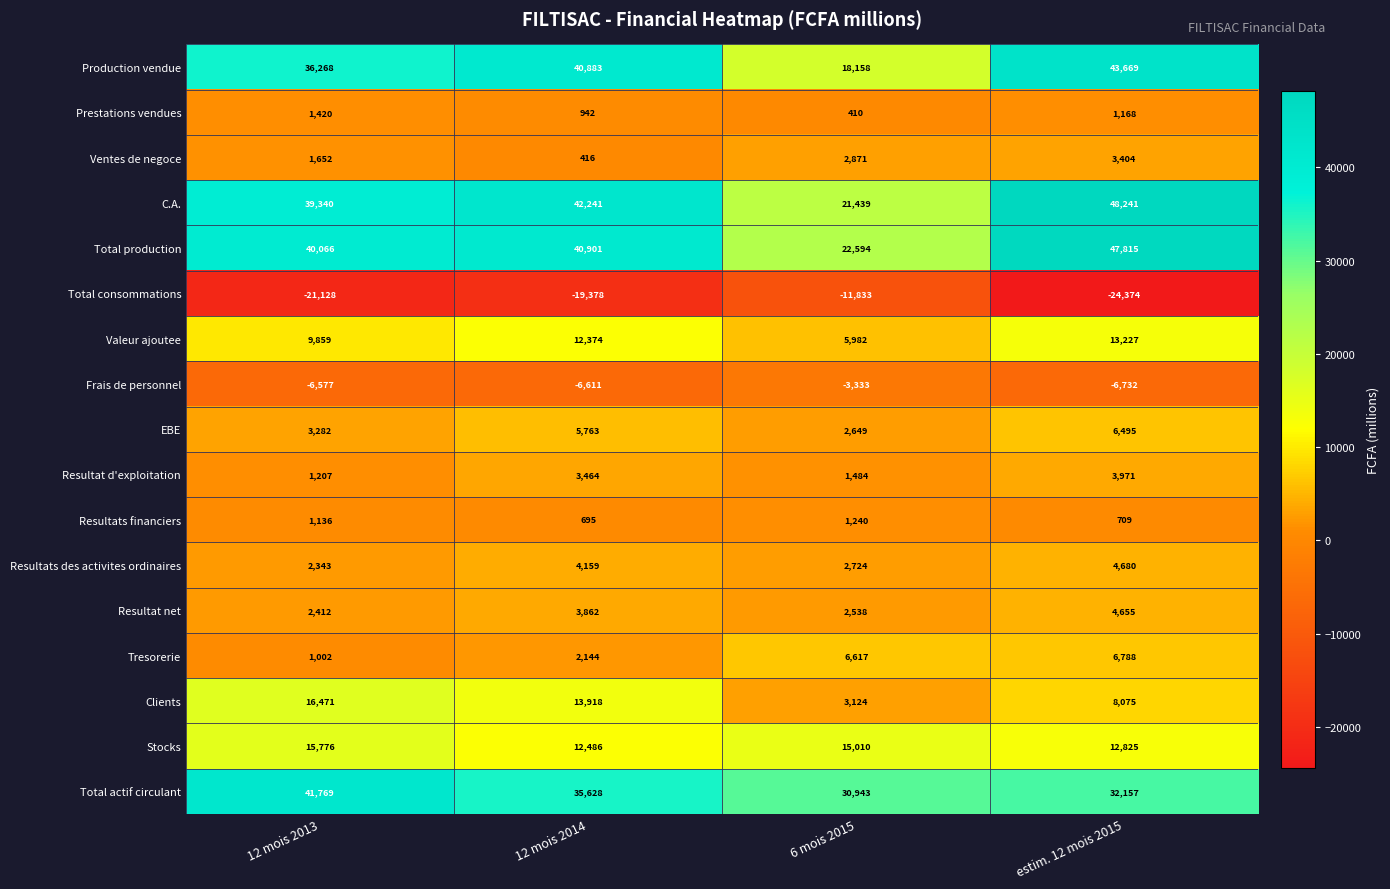

What is the highest value of the Clients series?

16471